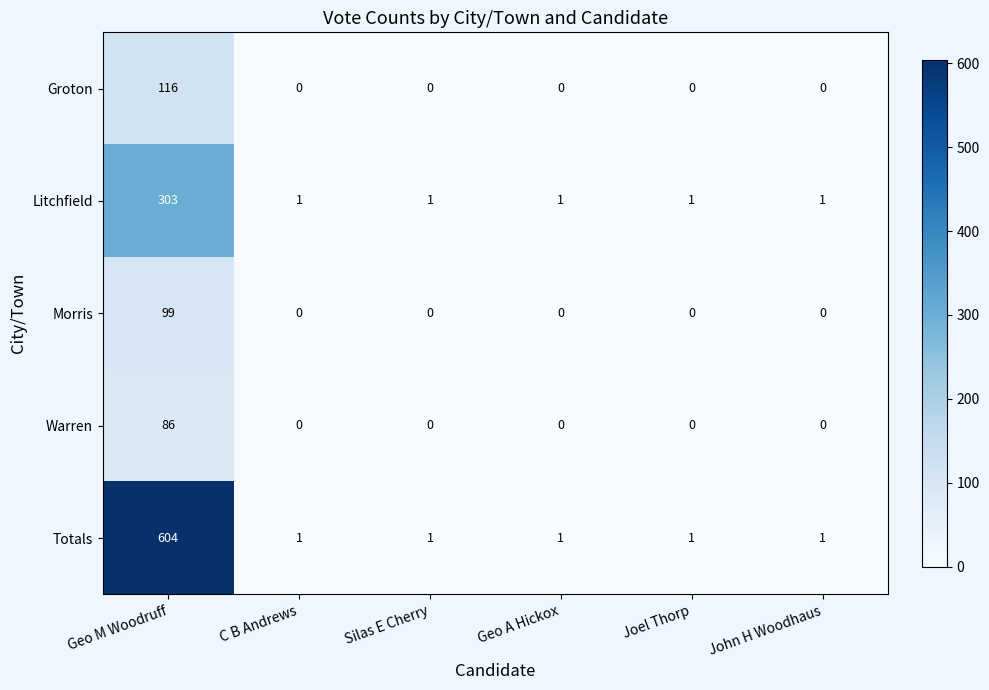

Reading left to right, what are all the values shown in this chart?

Groton: 116	0	0	0	0	0
Litchfield: 303	1	1	1	1	1
Morris: 99	0	0	0	0	0
Warren: 86	0	0	0	0	0
Totals: 604	1	1	1	1	1